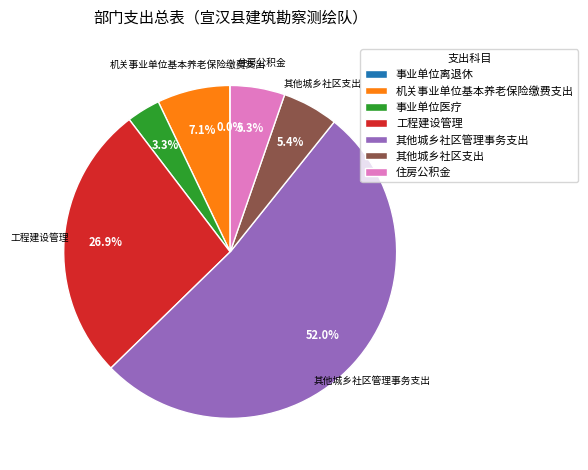

What percentage do 其他城乡社区支出 and 其他城乡社区管理事务支出 together represent?

57.4%